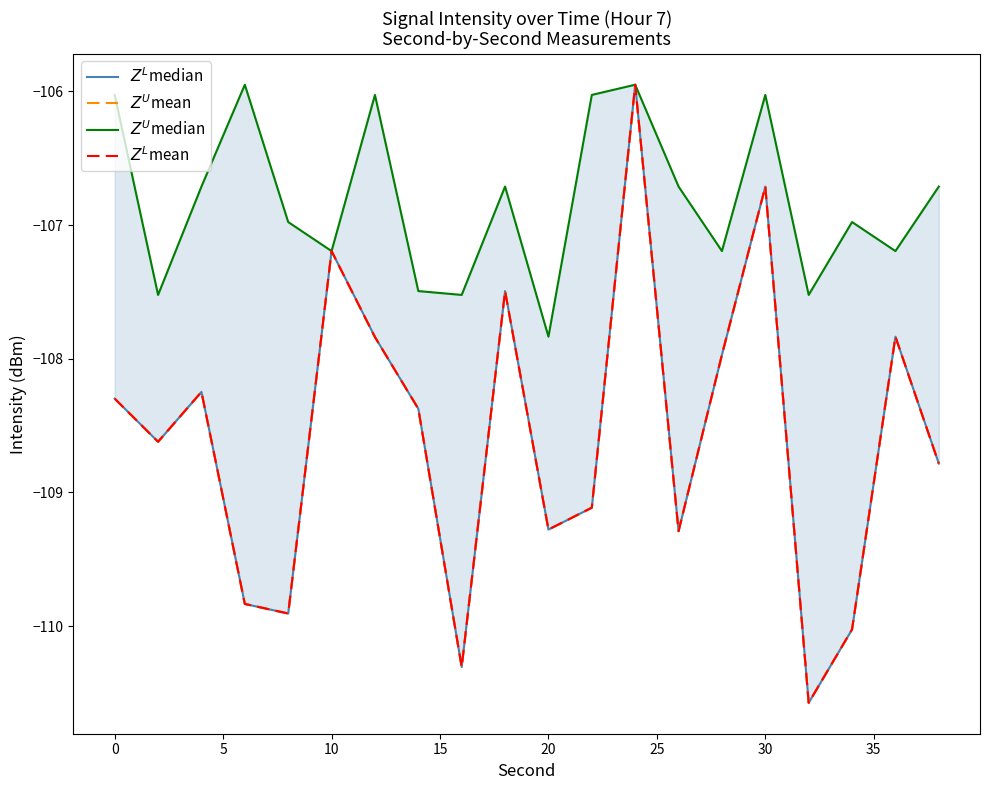

How many series are shown in this chart?

4